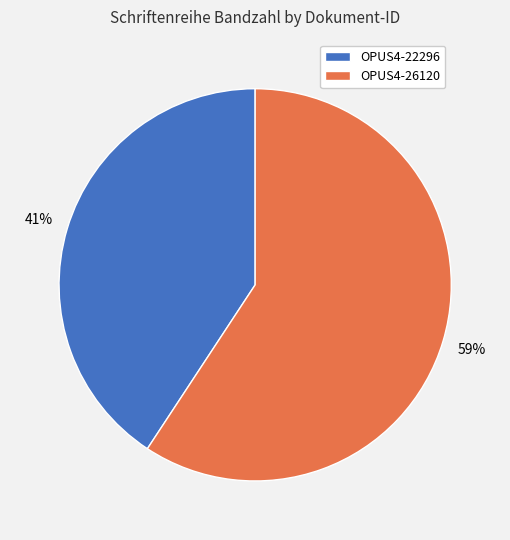

Which slice is the largest?

OPUS4-26120